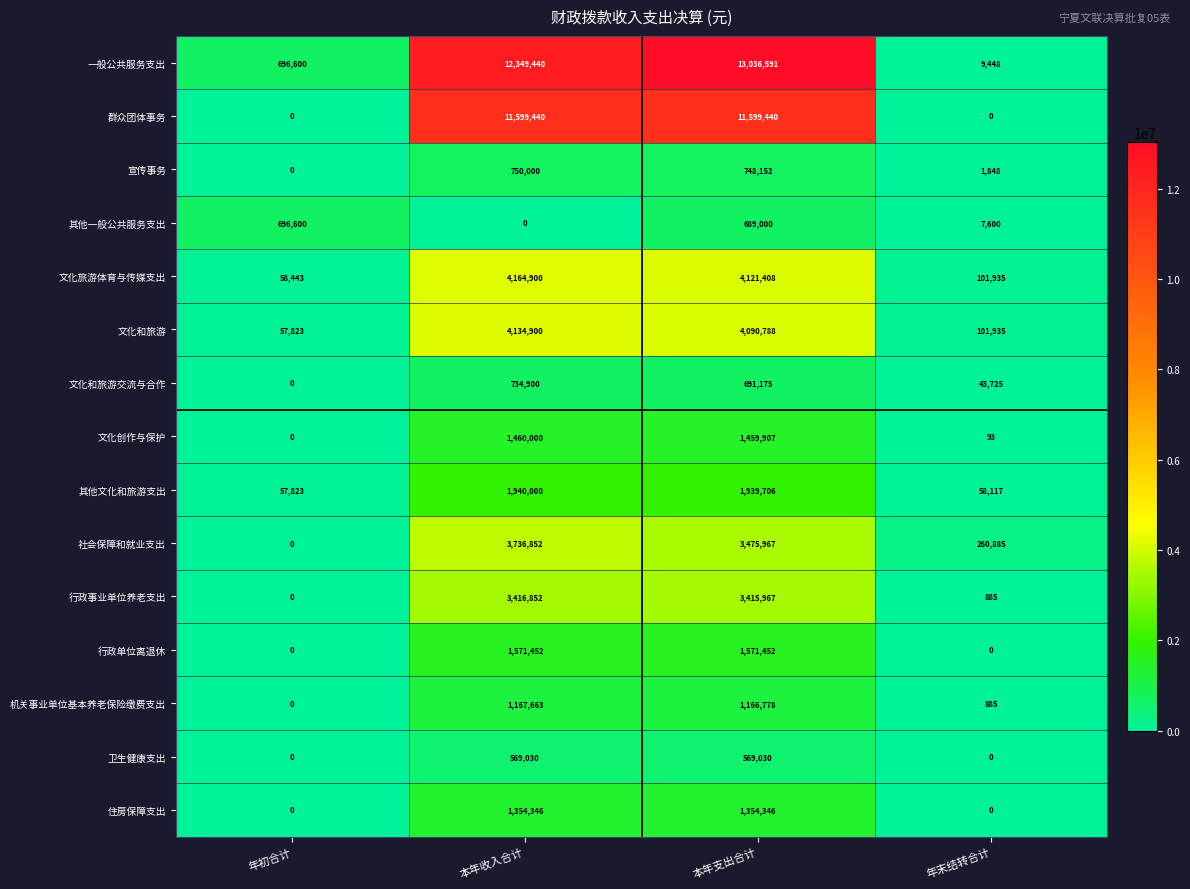

What is the sum of all 文化和旅游 values?

8385446